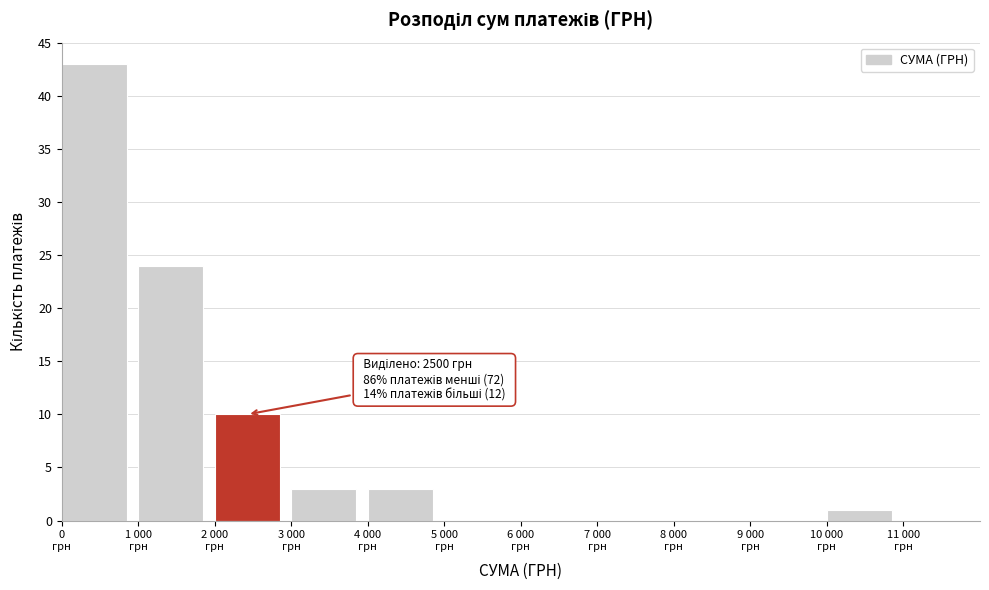

What is the sum of all values?

84